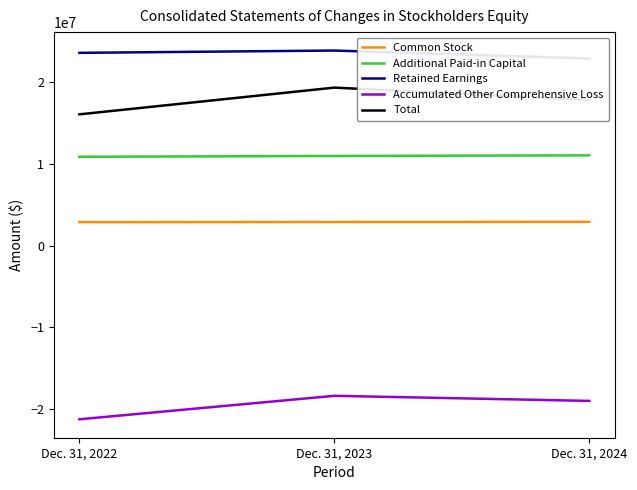

Reading right to left, extract all data points from this chart.

Common Stock: Dec. 31, 2024=2901000	Dec. 31, 2023=2883000	Dec. 31, 2022=2865000
Additional Paid-in Capital: Dec. 31, 2024=11037000	Dec. 31, 2023=10964000	Dec. 31, 2022=10862000
Retained Earnings: Dec. 31, 2024=22882000	Dec. 31, 2023=23859000	Dec. 31, 2022=23579000
Accumulated Other Comprehensive Loss: Dec. 31, 2024=-19003000	Dec. 31, 2023=-18381000	Dec. 31, 2022=-21252000
Total: Dec. 31, 2024=17817000	Dec. 31, 2023=19325000	Dec. 31, 2022=16054000